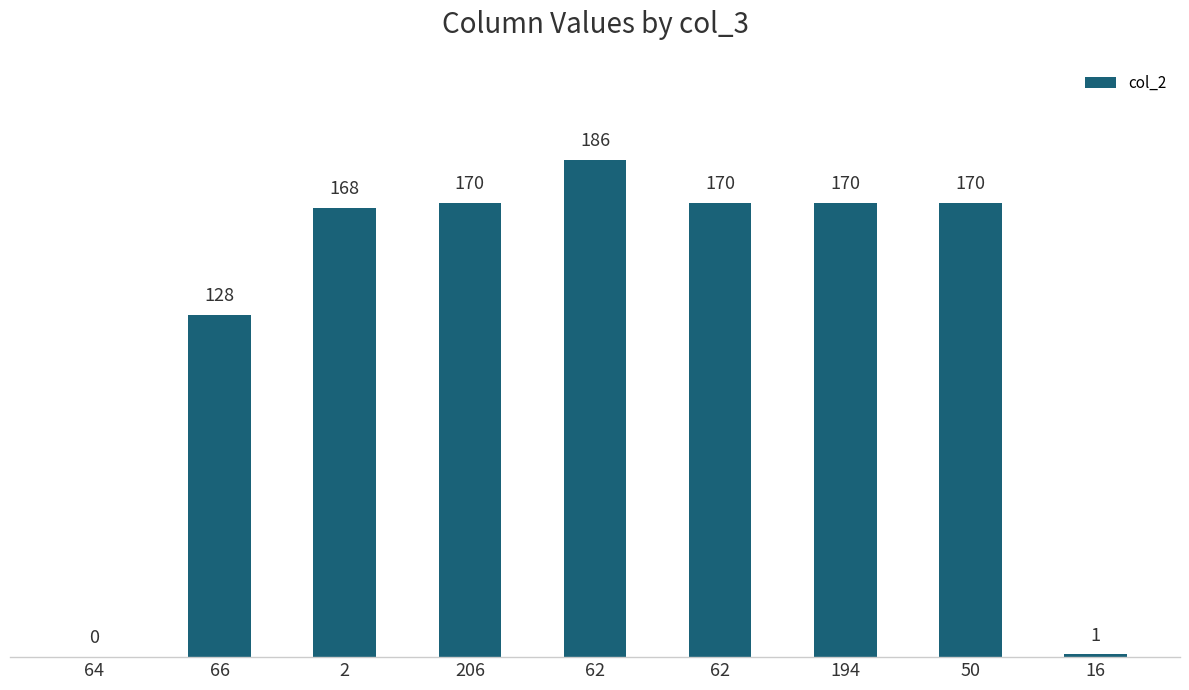

How many distinct data groups are displayed?

1